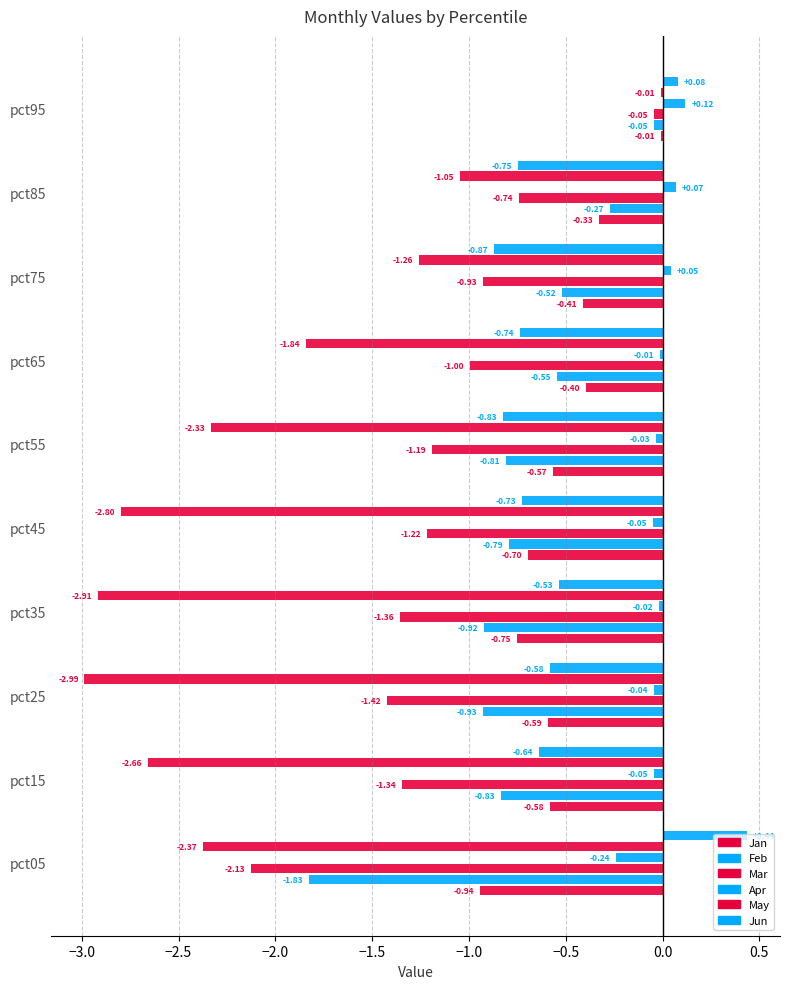

What is the value of the Mar bar at the 4th from the left?

-1.4